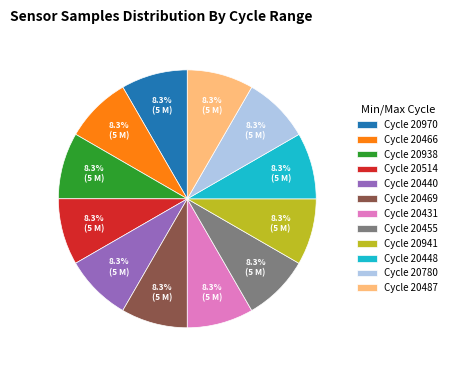

Is there a majority slice in this chart?

No